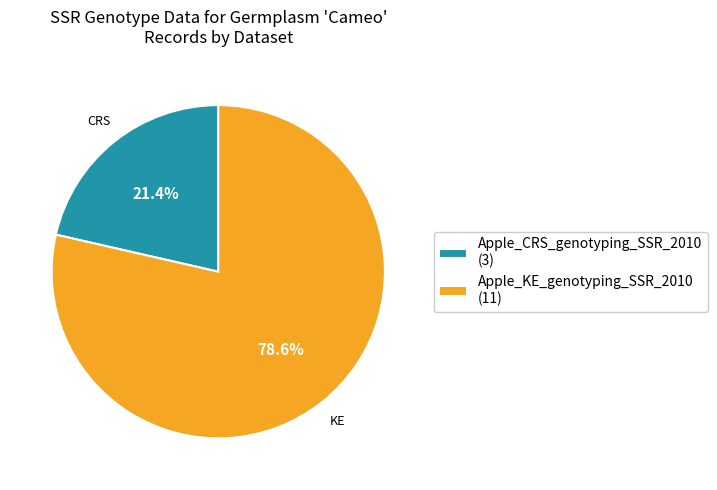

What percentage is NOT represented by Apple_CRS_genotyping_SSR_2010?

78.6%